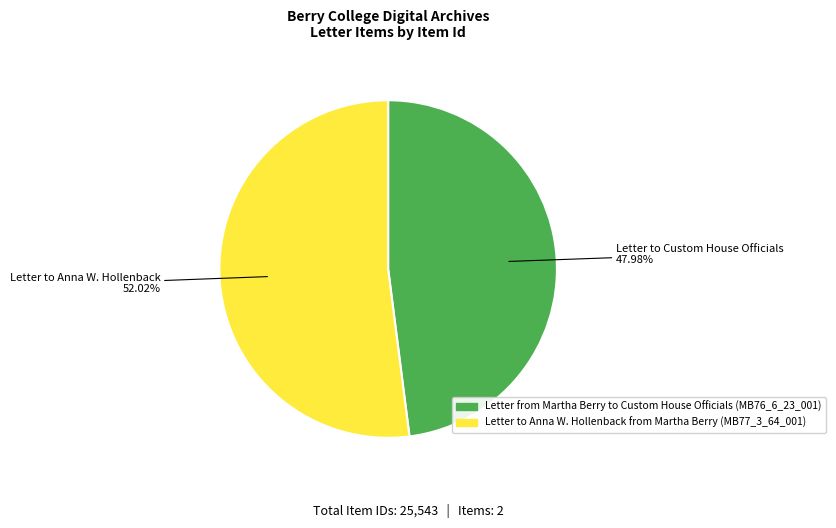

What is the majority slice?

Letter to Anna W. Hollenback from Martha Berry (MB77_3_64_001)